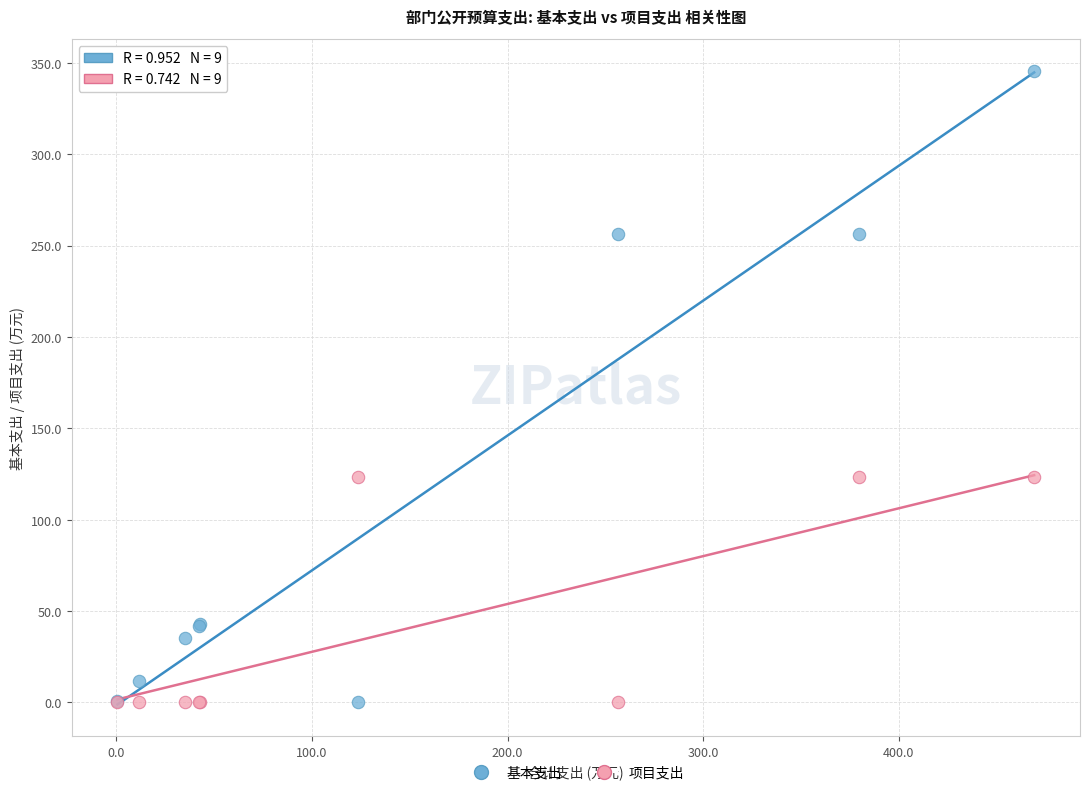

Which series contains the highest Y value?

基本支出